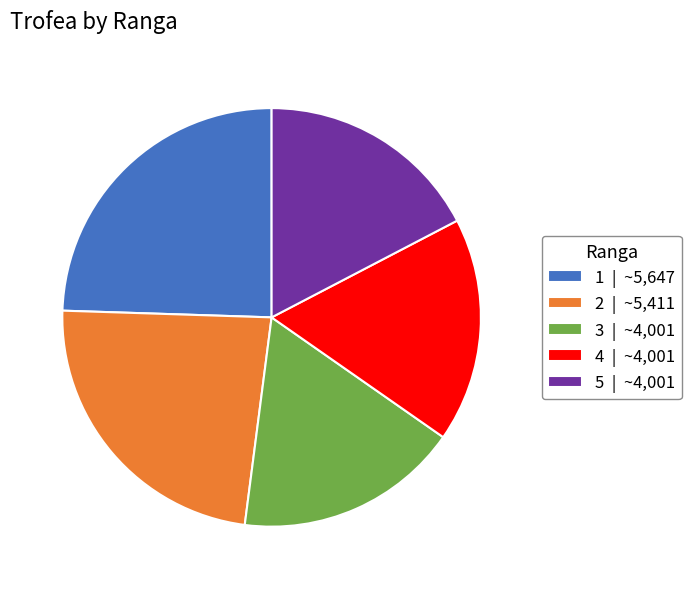

Is there a majority slice in this chart?

No